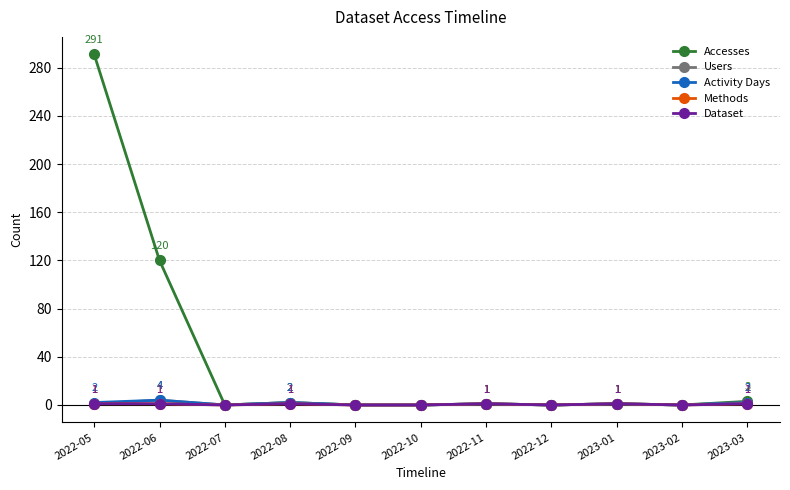

Is this an area chart (filled region under the line)?

No